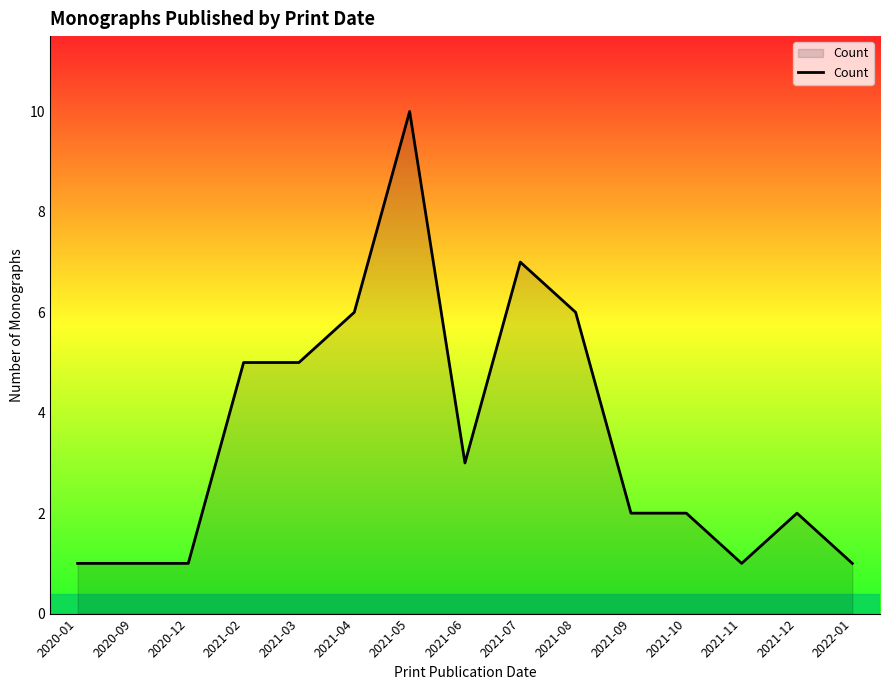

Does the chart have visible grid lines?

No